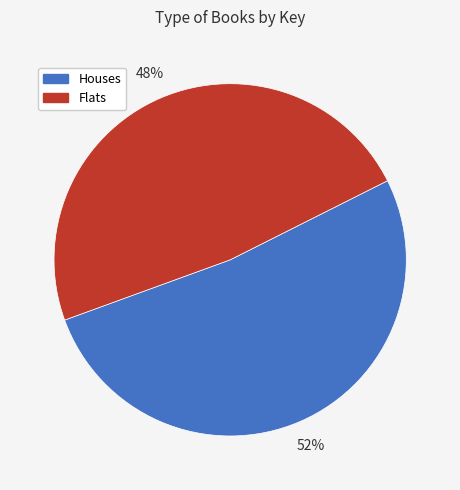

Is there any slice that represents more than half of the pie?

Yes